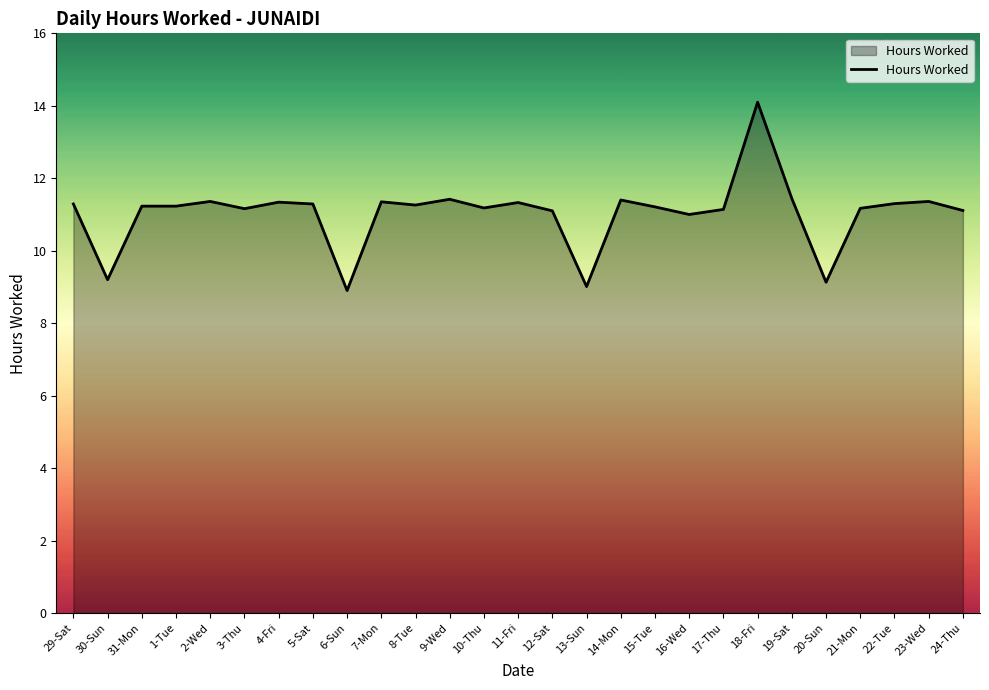

What is the difference between the values at 14-Mon and 21-Mon?

0.2